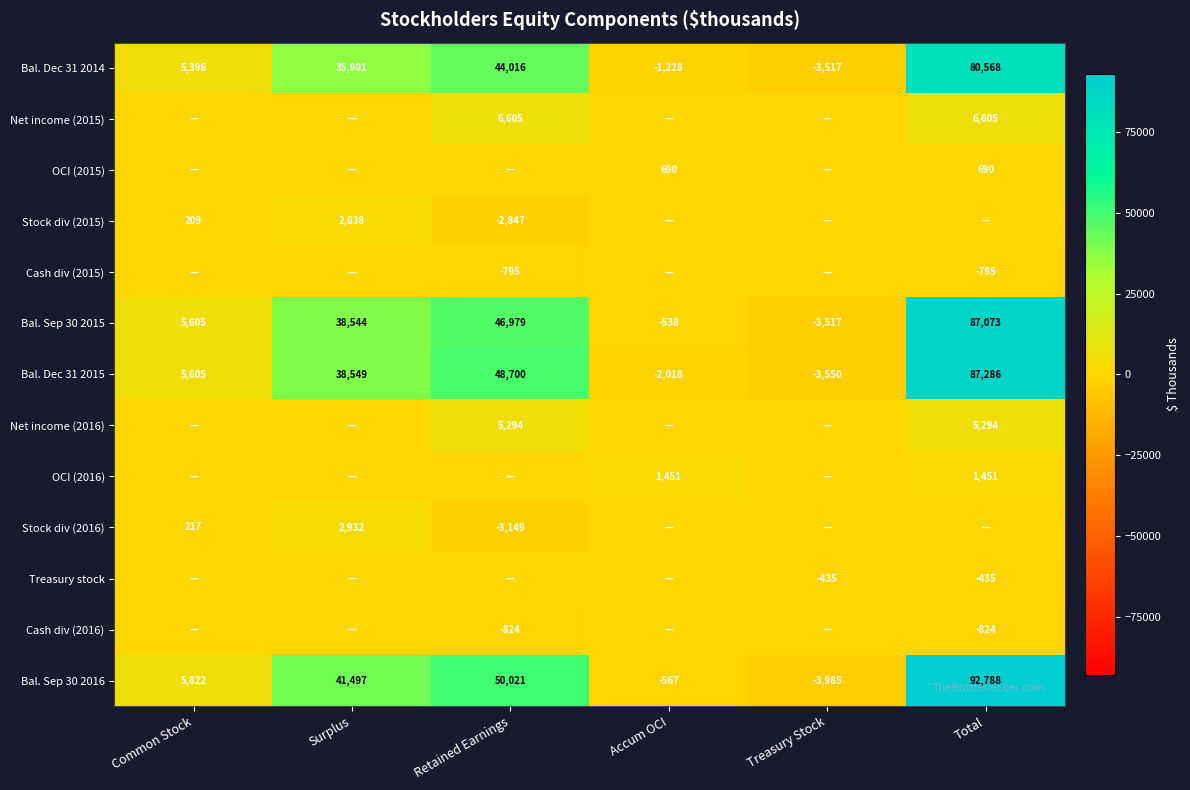

What is the sum of the Bal. Sep 30 2015 values at Surplus and Total?

125617